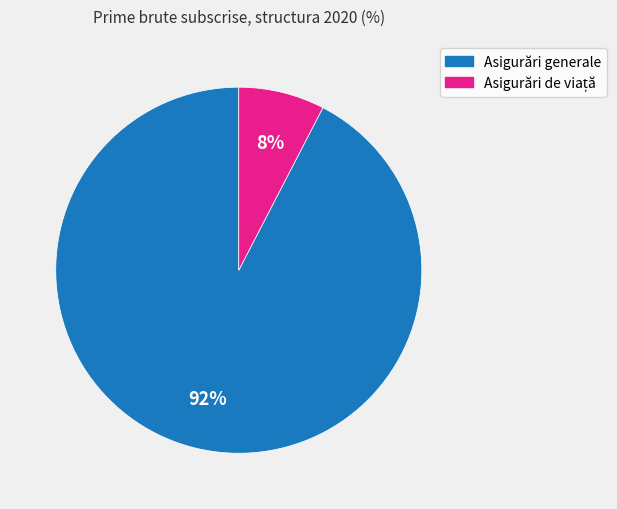

To the nearest percent, what is the average slice percentage?

50%